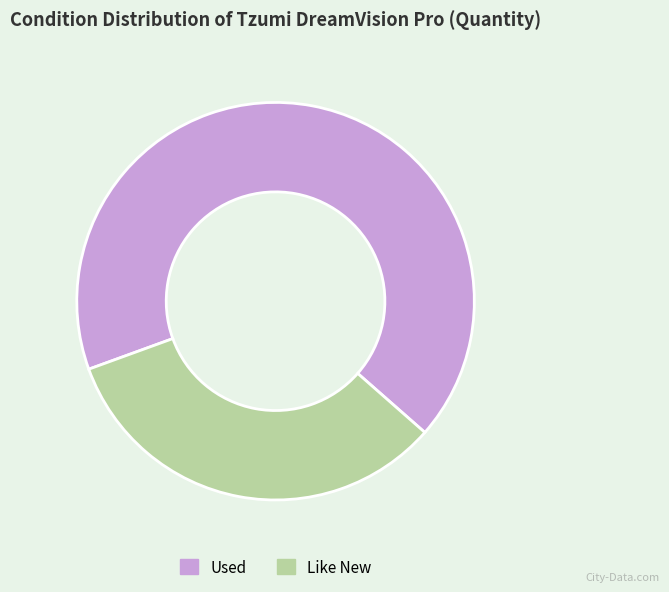

How many segments does this pie chart have?

2